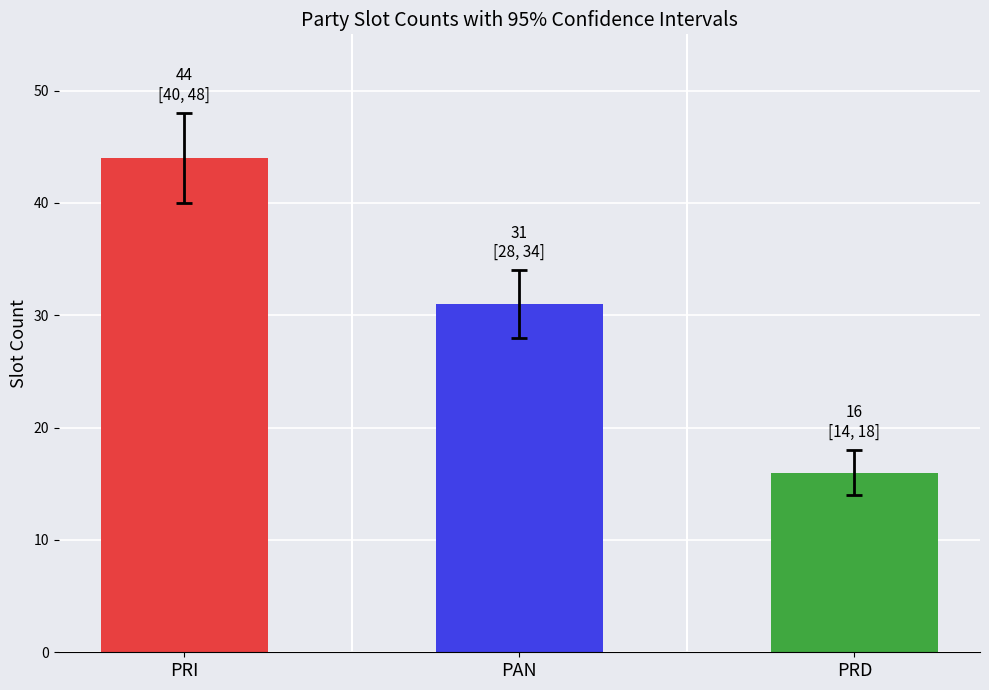

What is the sum of the values at PRI and PRD?

60